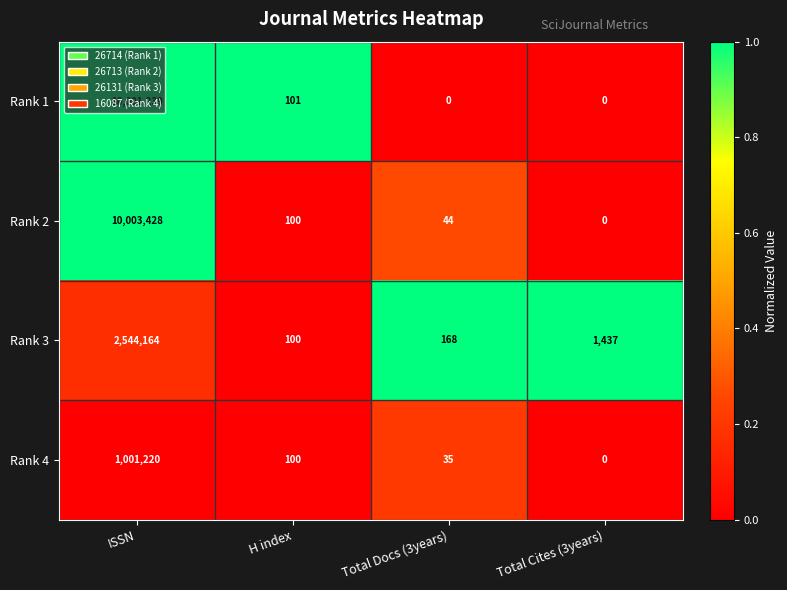

Which series has the largest total across all categories?

Rank 2